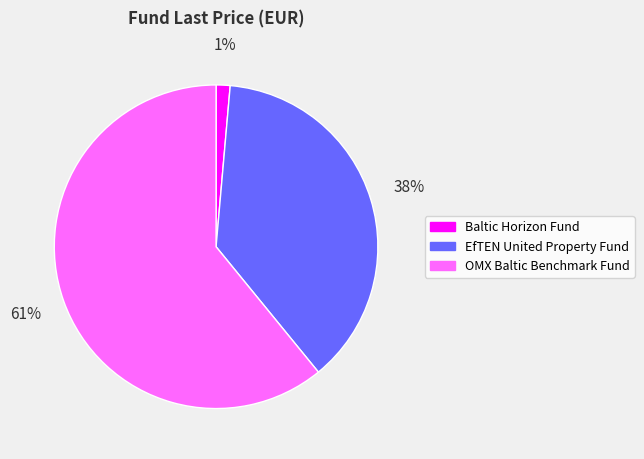

The OMX Baltic Benchmark Fund slice represents 46% of the pie. True or false?

False